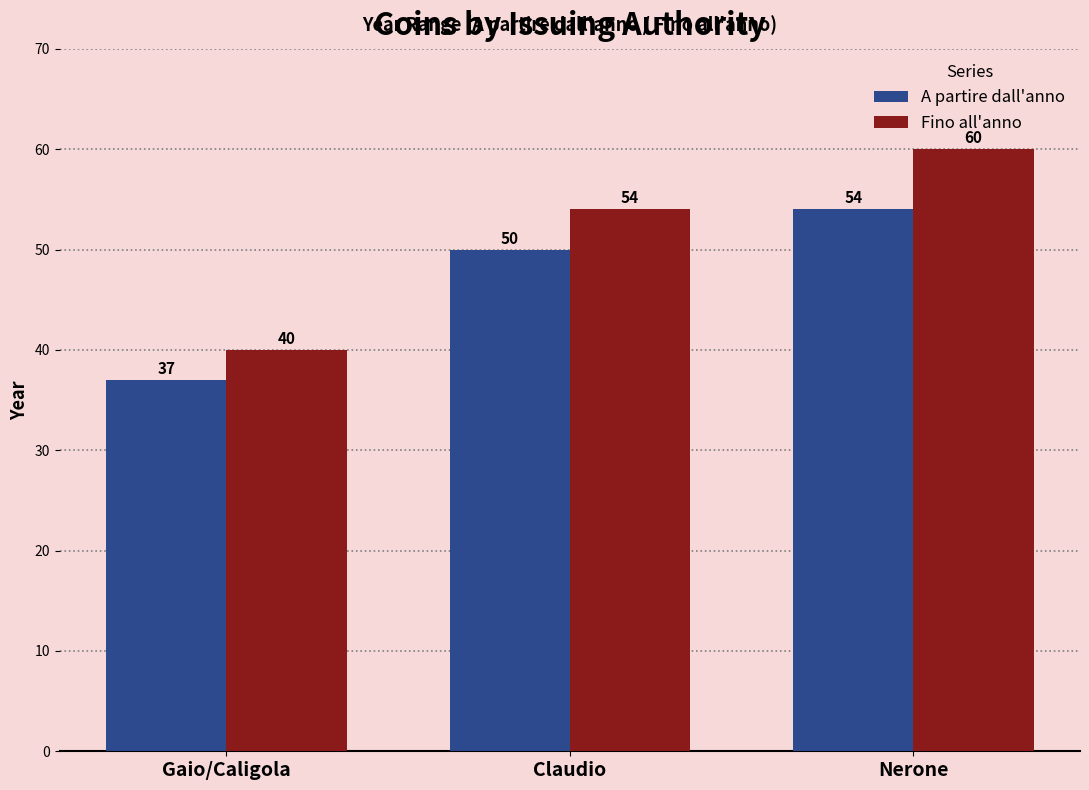

What position from the right is Claudio?

2